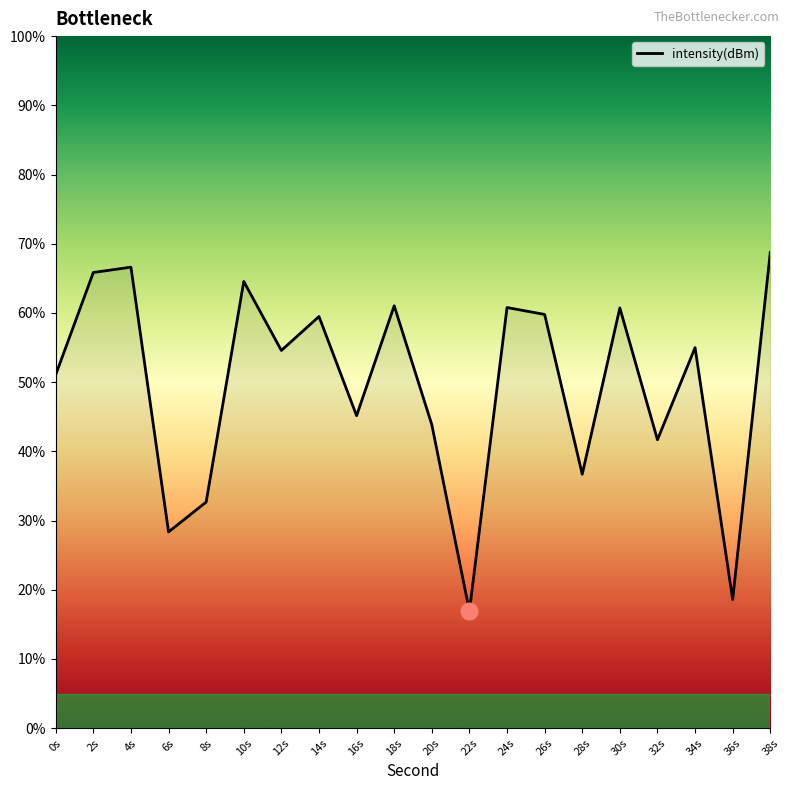

What value does the data have at 2s?

65.8